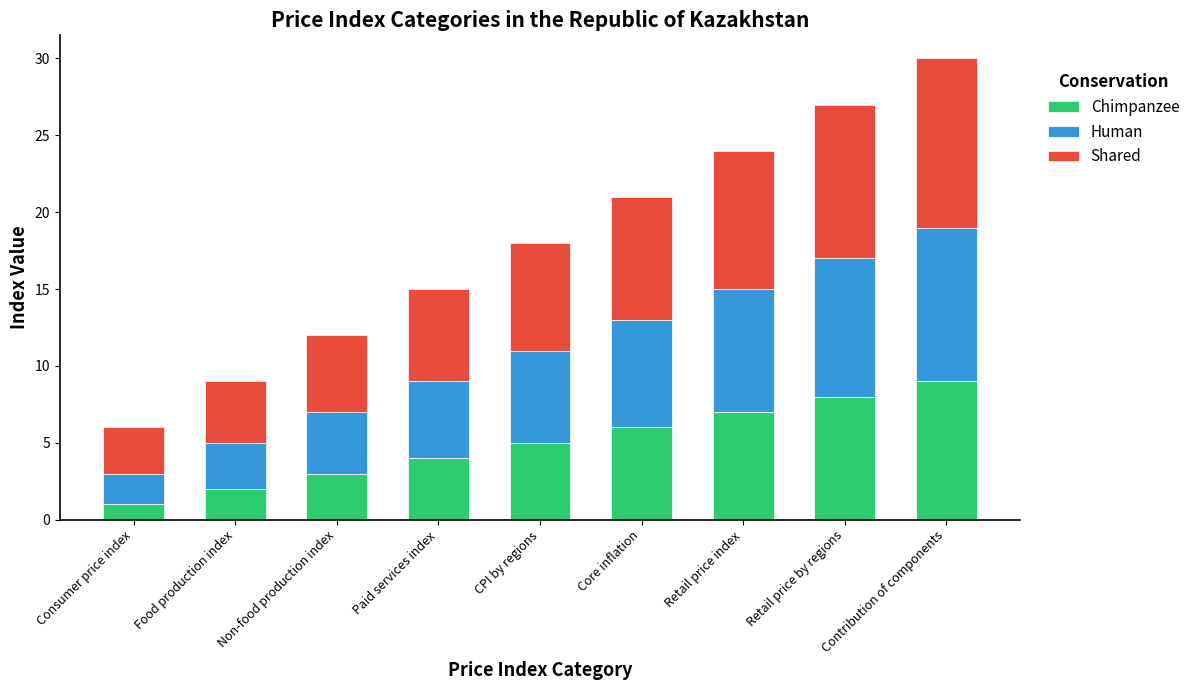

What is the total value across all series at Consumer price index?

6